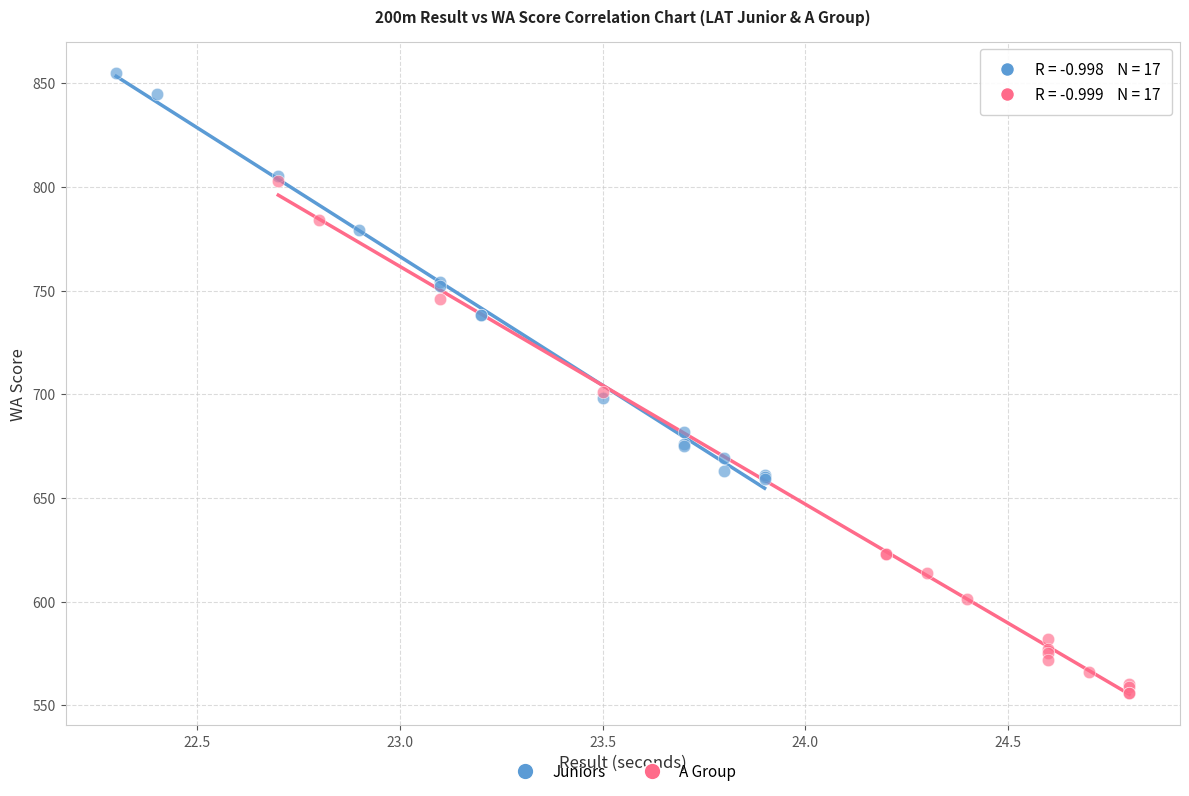

Which series reaches the minimum Y coordinate?

A Group